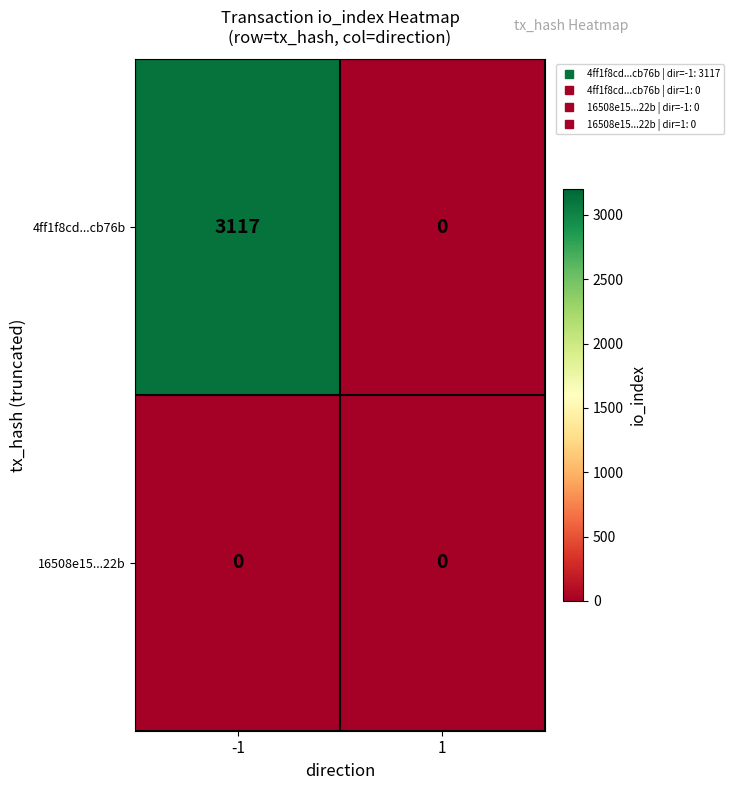

At which category is the sum across all series the highest?

-1